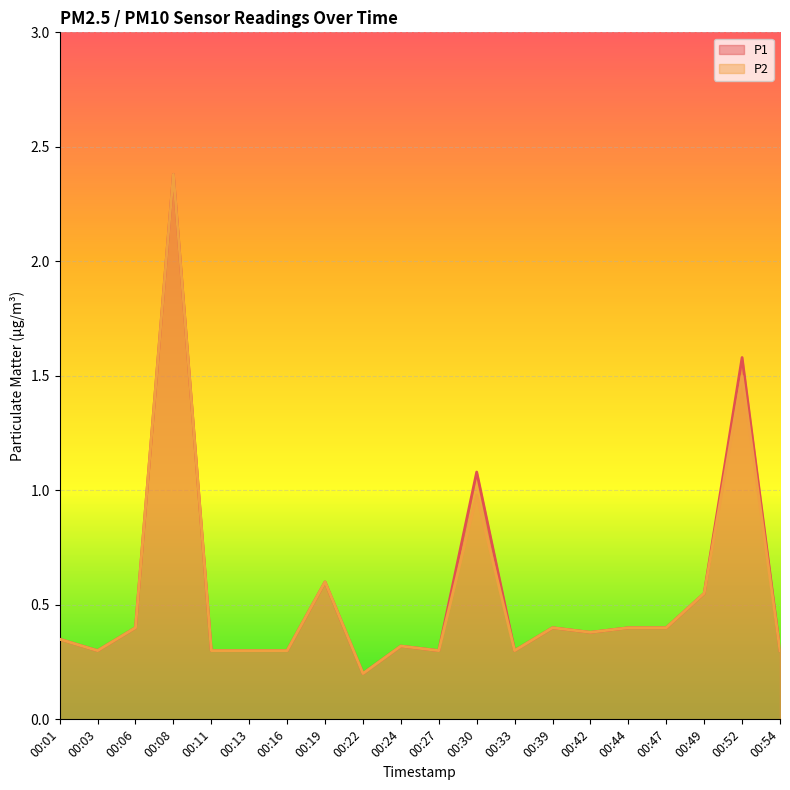

The P2 series shows 0.3 at 00:03. True or false?

True